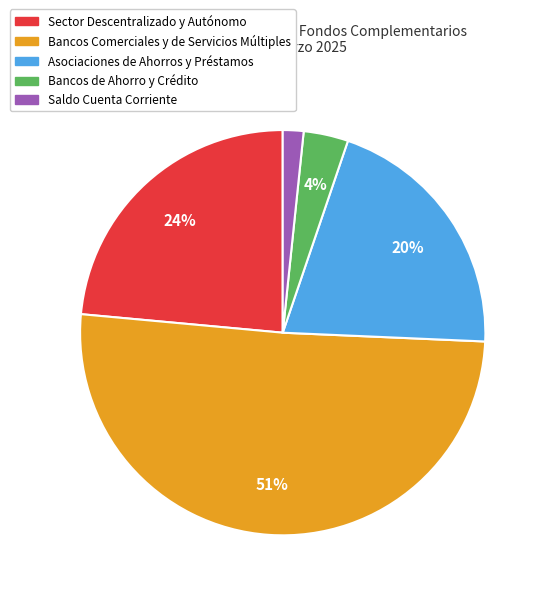

True or false: Saldo Cuenta Corriente accounts for 2% of the total.

True